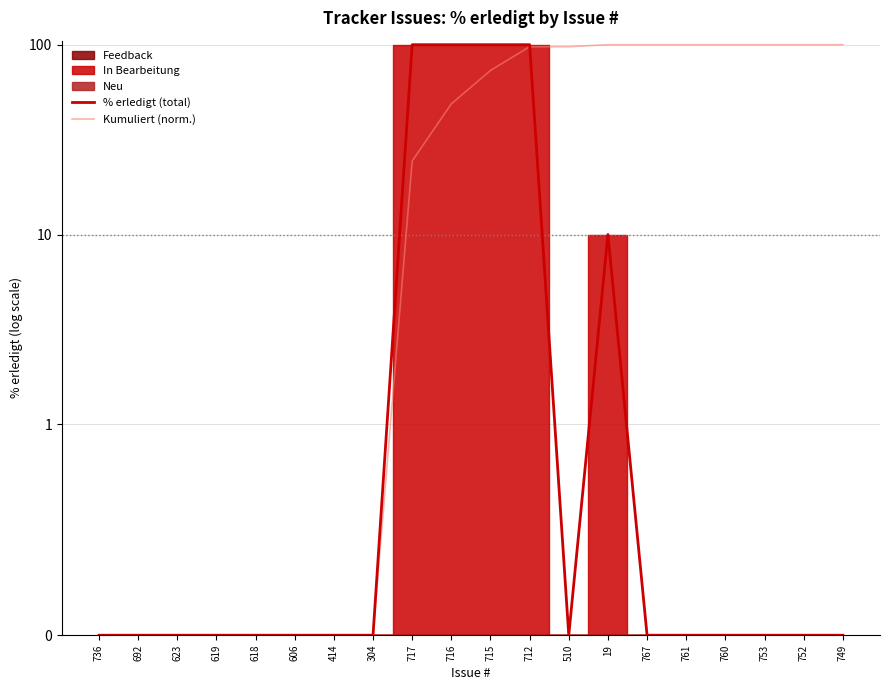

How many intersections are there between Kumuliert (norm.) and % erledigt (total)?

1